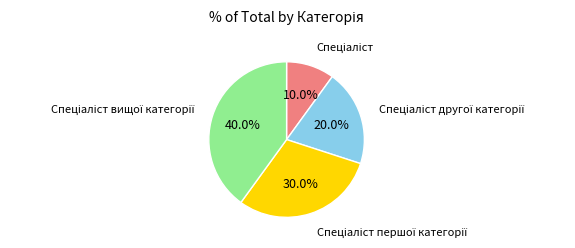

Count the number of slices in the pie.

4